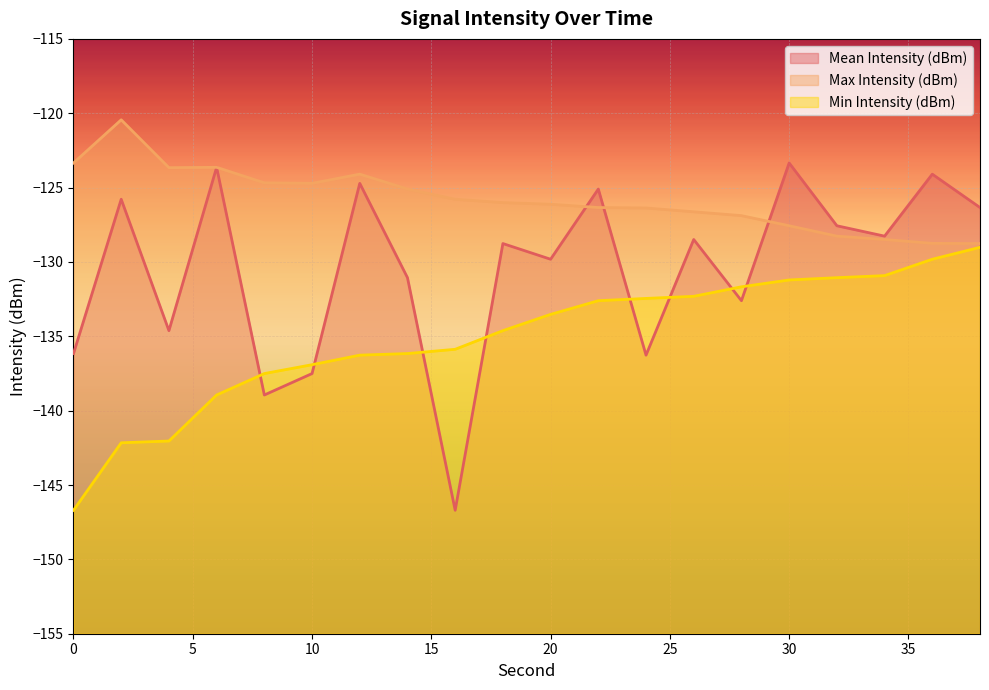

Rank the categories by Max Intensity (dBm) value from lowest to highest.

38, 36, 34, 32, 30, 28, 26, 24, 22, 20, 18, 16, 14, 10, 8, 12, 4, 6, 0, 2